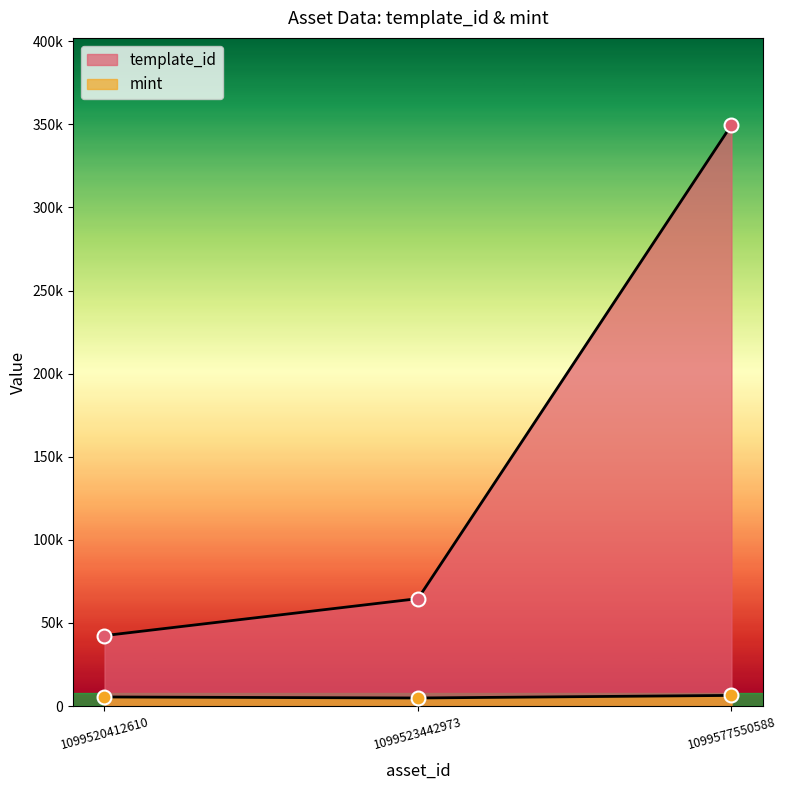

Which category has the highest value in the mint series?

1099577550588